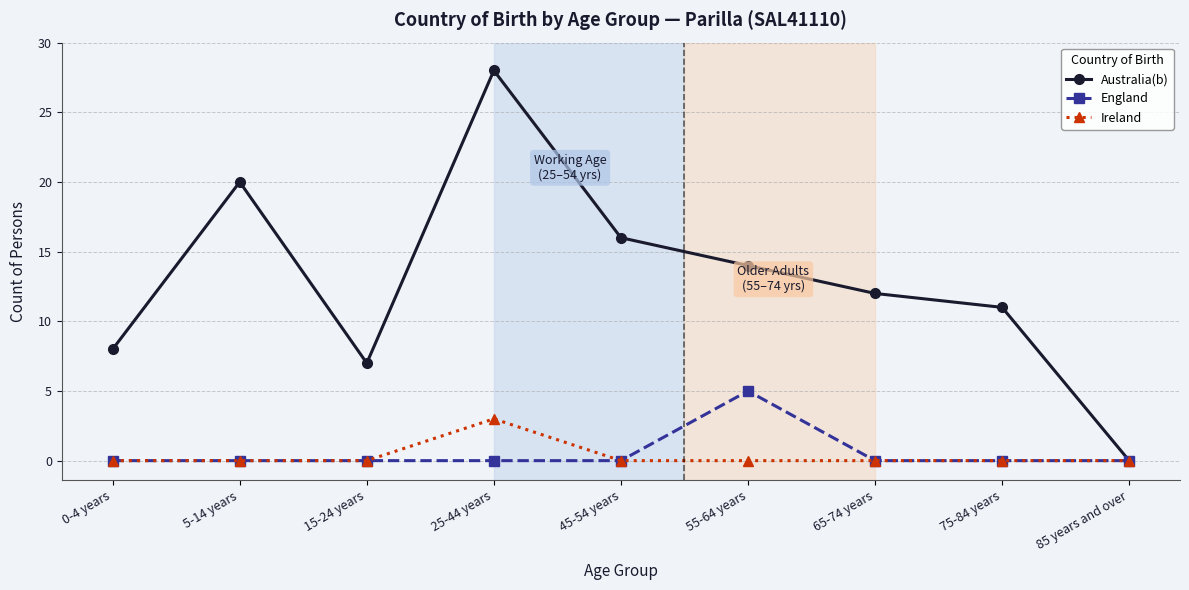

In England, how many points are higher than both neighbors (excluding endpoints)?

1